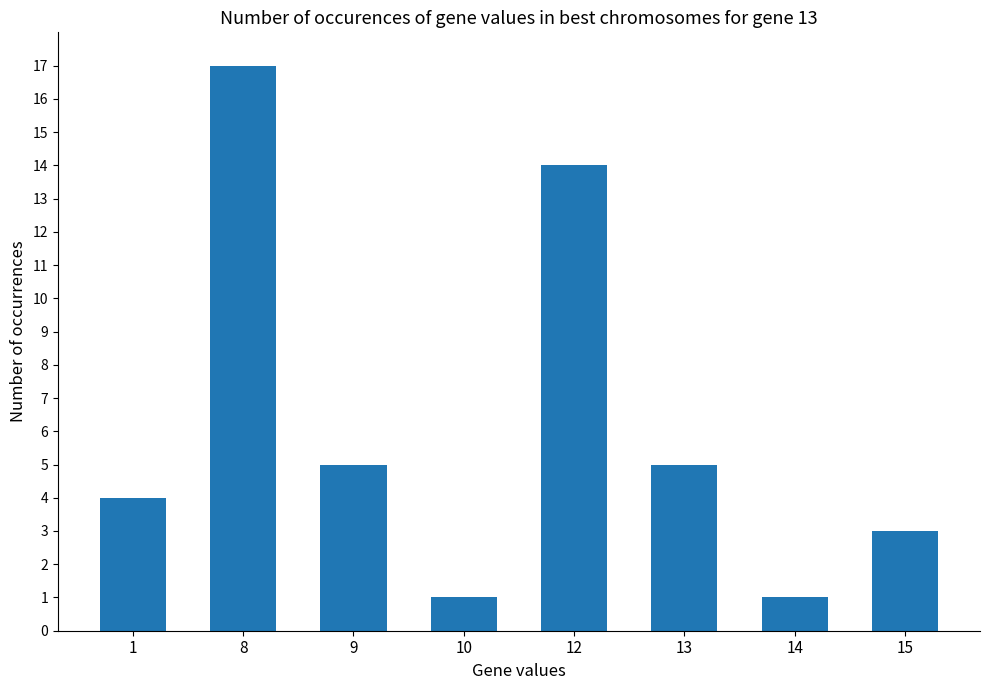

How many bars are there in total?

8